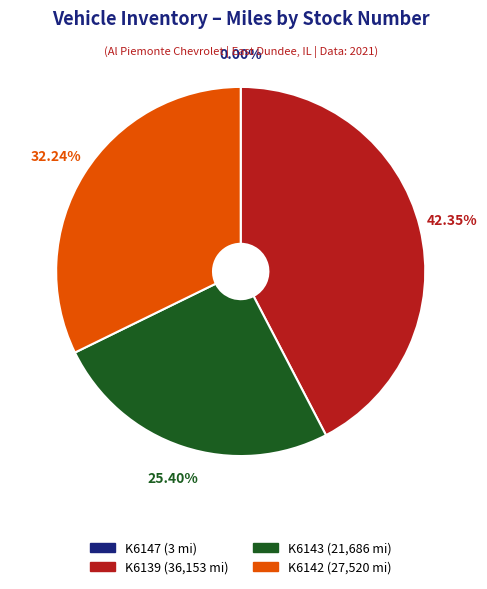

Which category has the biggest portion of the pie?

K6139